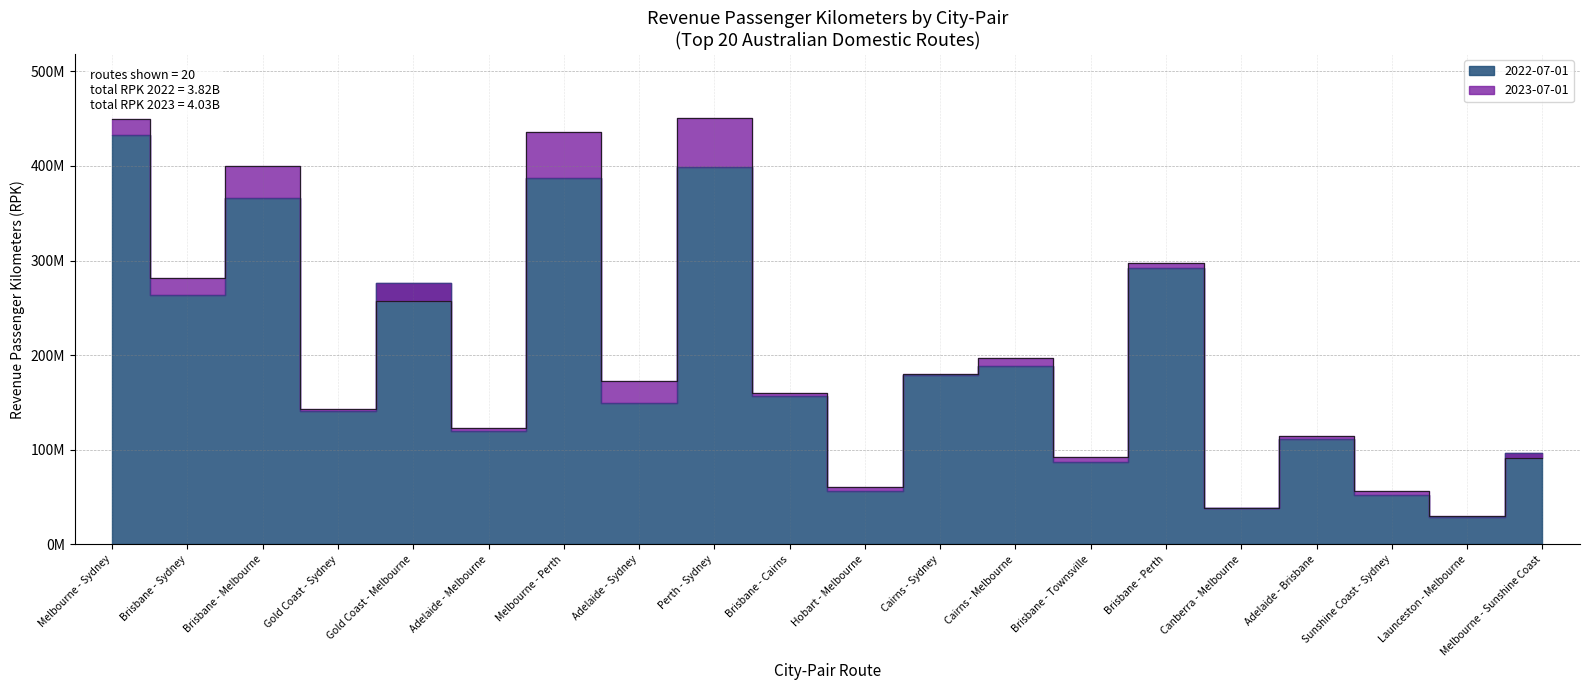

What value does the 2022-07-01 series have at Melbourne - Sydney, to the nearest 10?

432612260